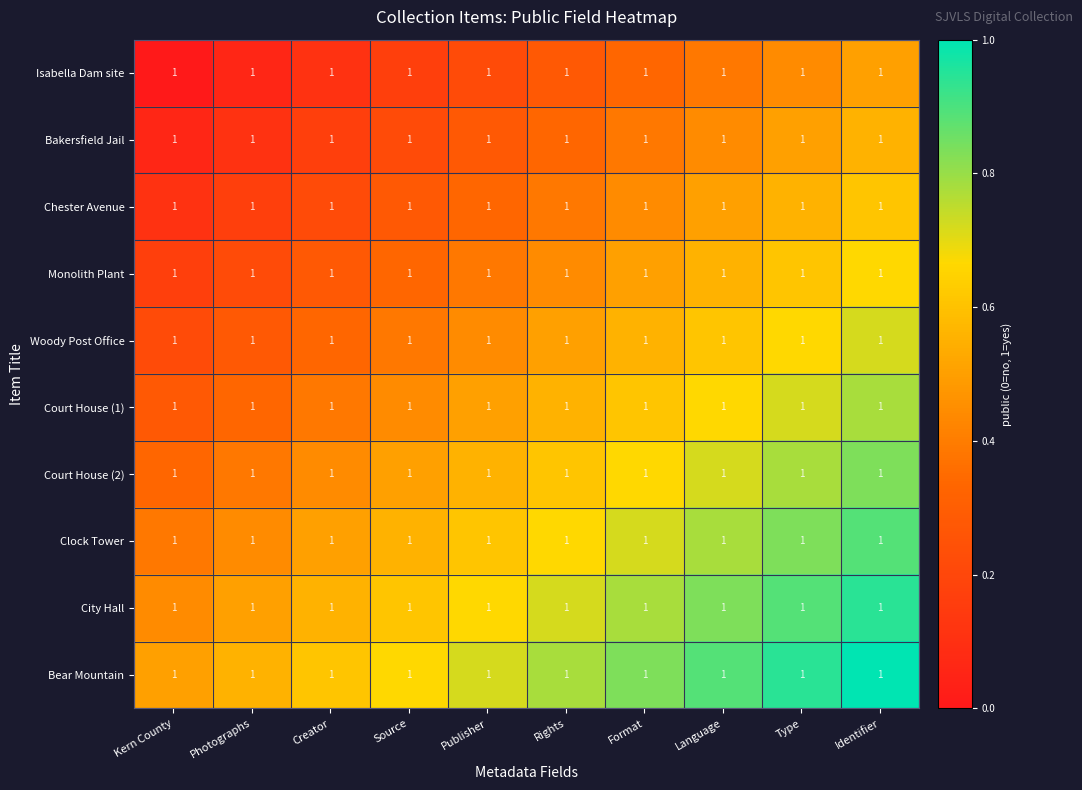

Count the number of categories in the chart.

10